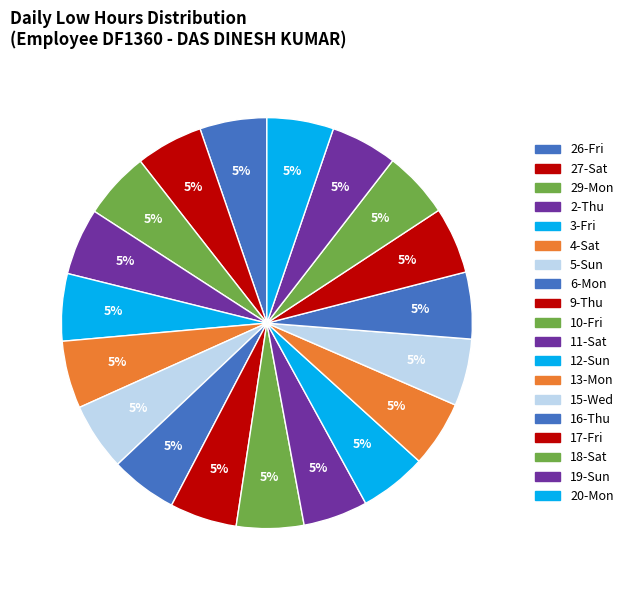

Which slice is the smallest?

11-Sat